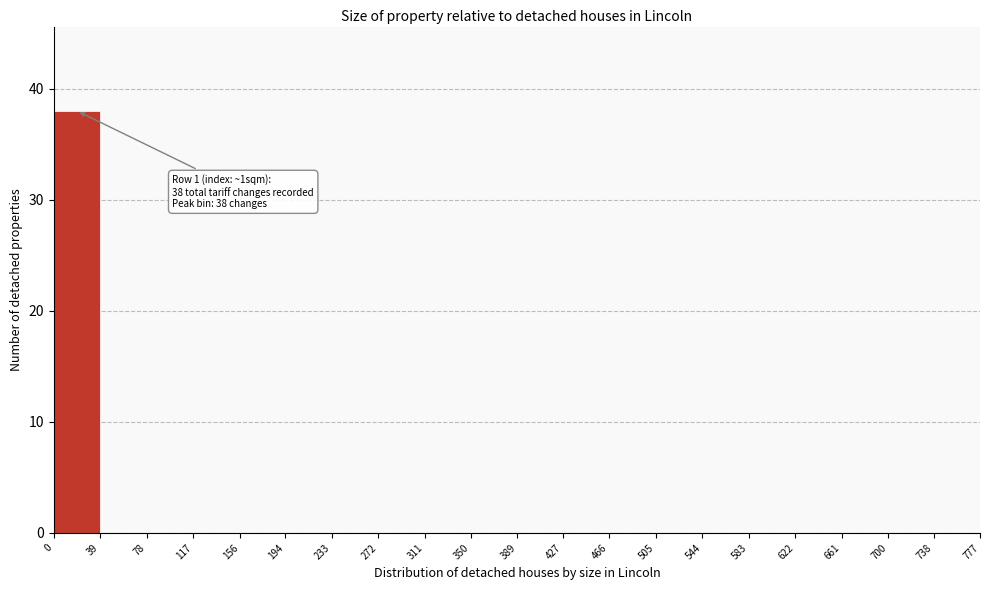

Which range on the x-axis has the tallest bar?

0 to 39